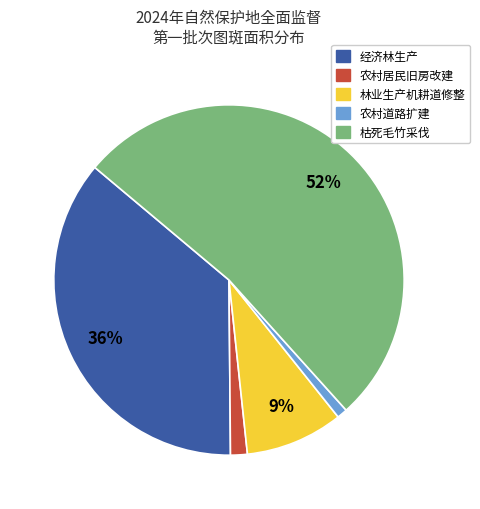

To the nearest percent, what is the average slice percentage?

20%